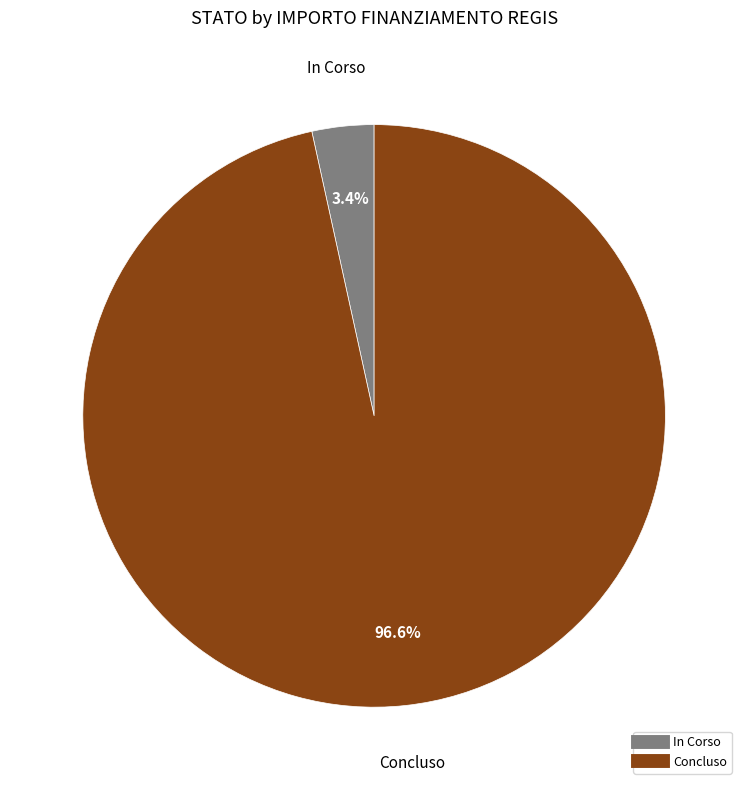

Does In Corso account for over 50% of the chart?

No